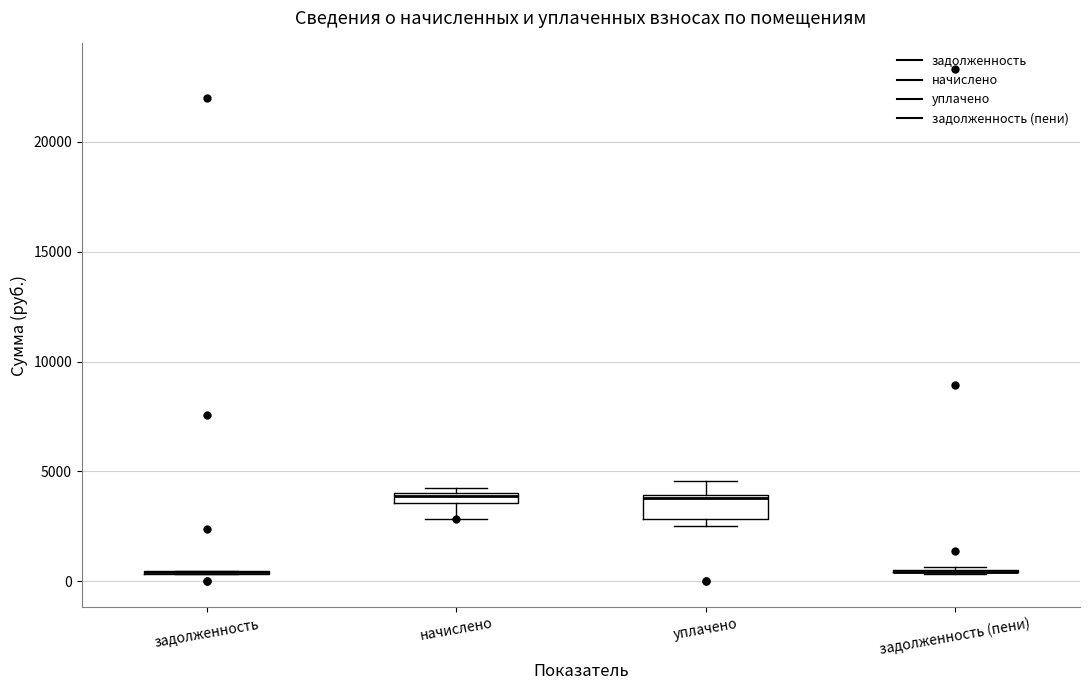

Where is the lower edge of the box for начислено on the y-axis? The values are not printed on the chart, so give them approximately, as read against the axis.

3500